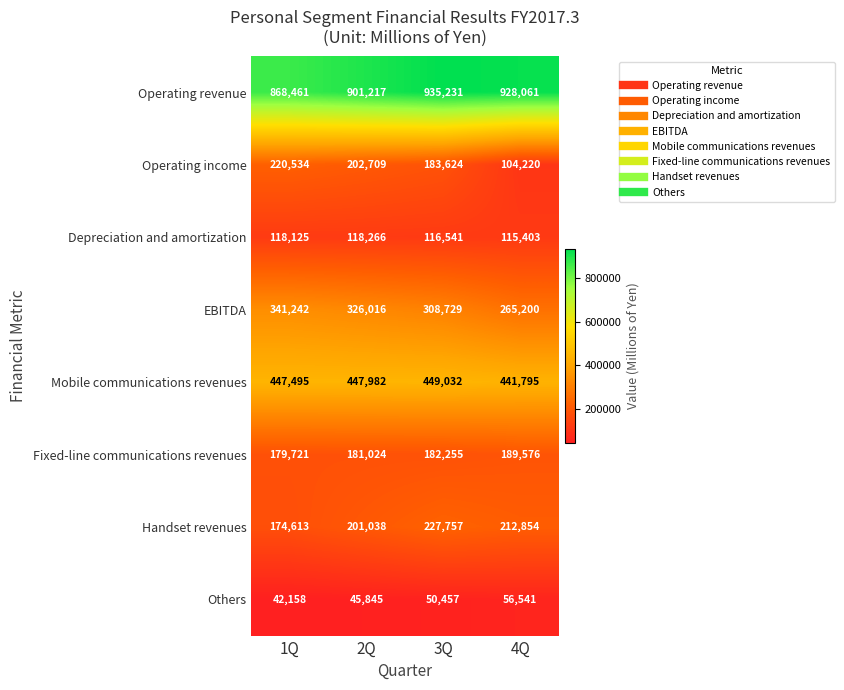

What is the greatest value displayed?

935231